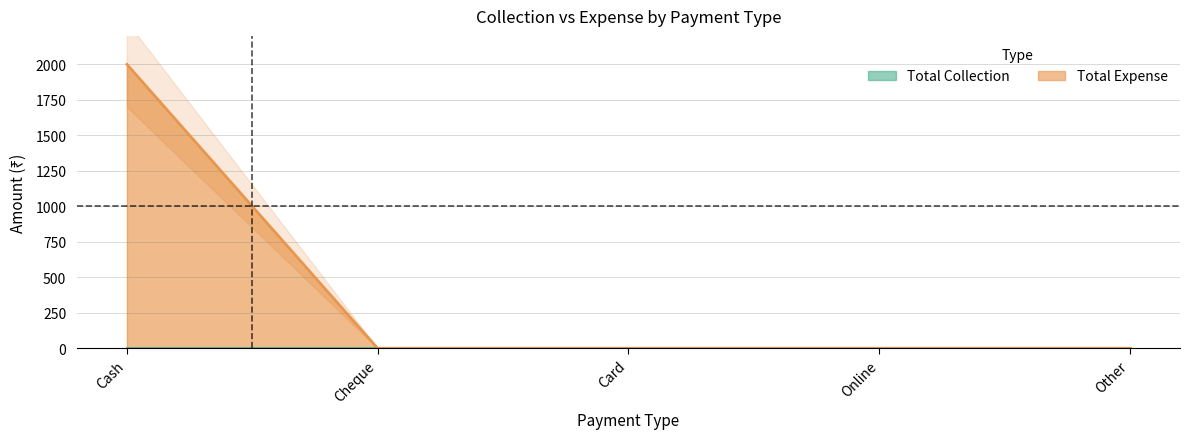

Is it true that the value at Cash is 2000?

True